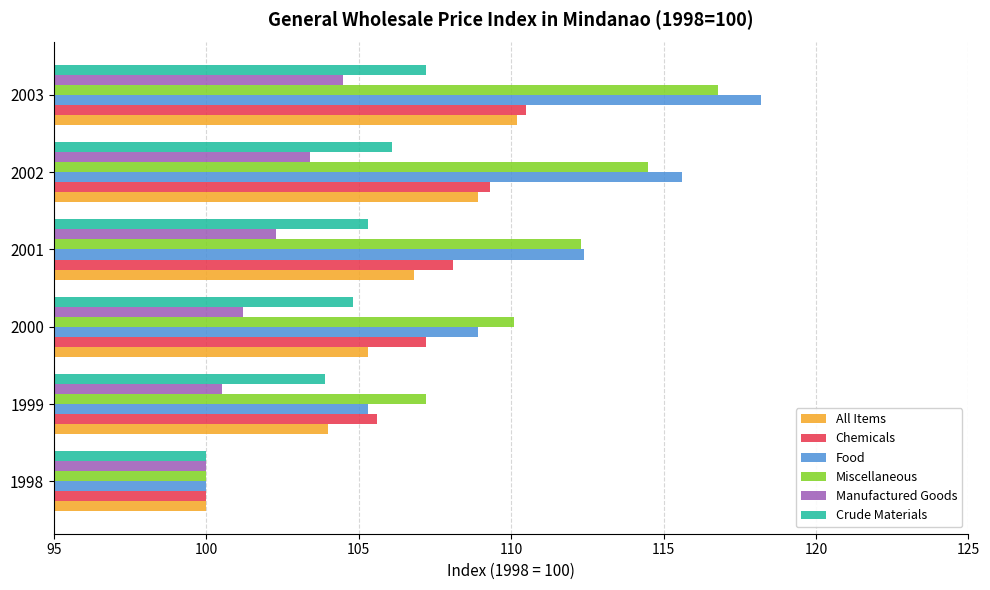

The value of Chemicals at 1999 is 45.1. True or false?

False